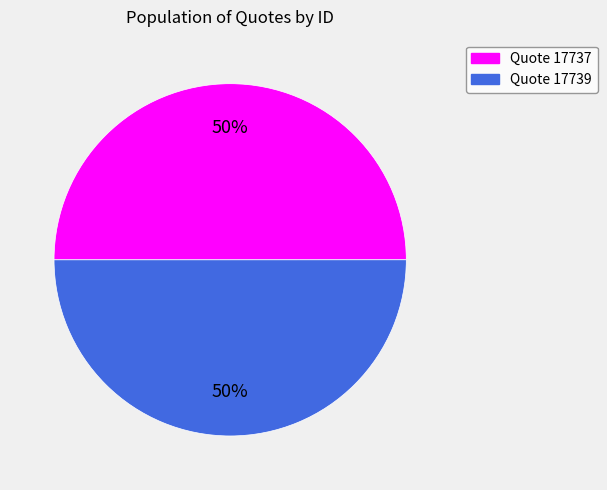

Do Quote 17737 and Quote 17739 together represent more than half of the pie?

Yes